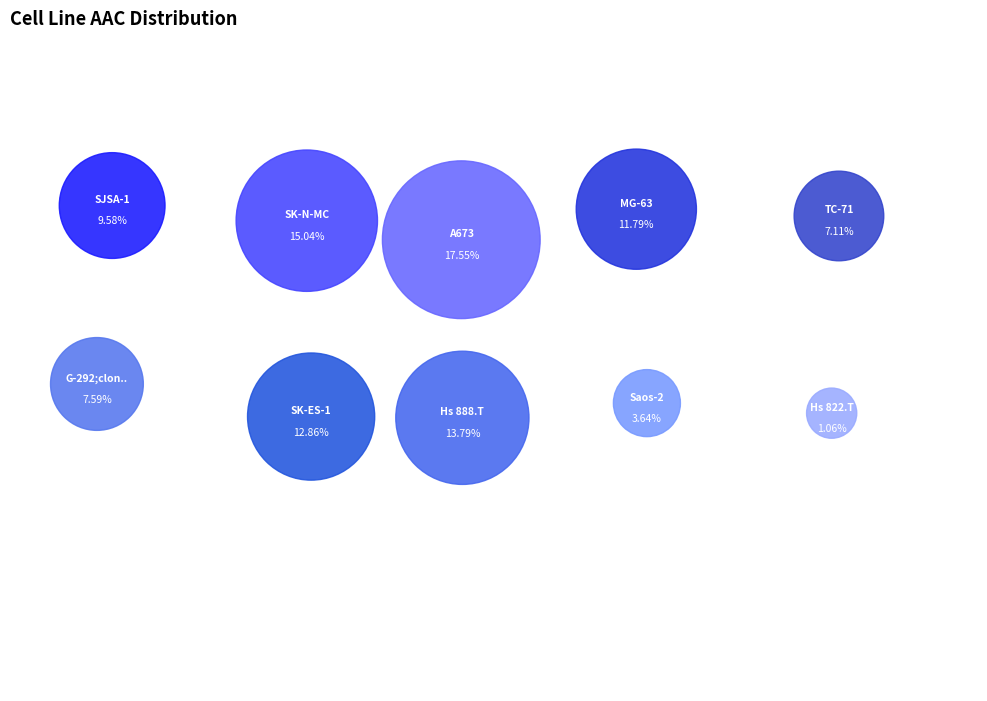

Is there a majority slice in this chart?

No